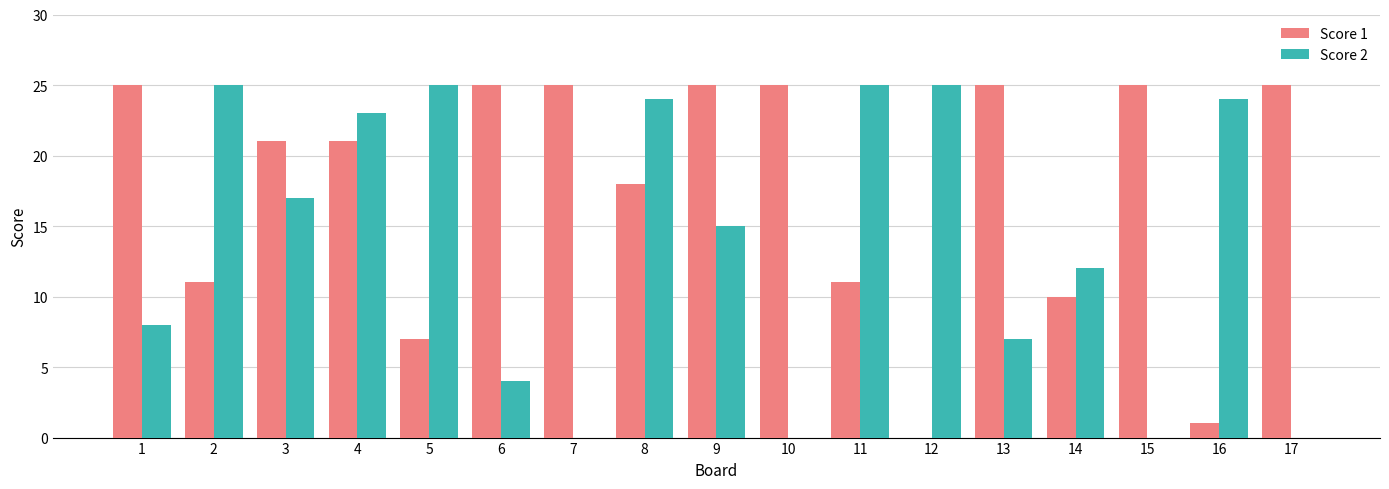

What is the spread (max minus min) of values at 10?

25